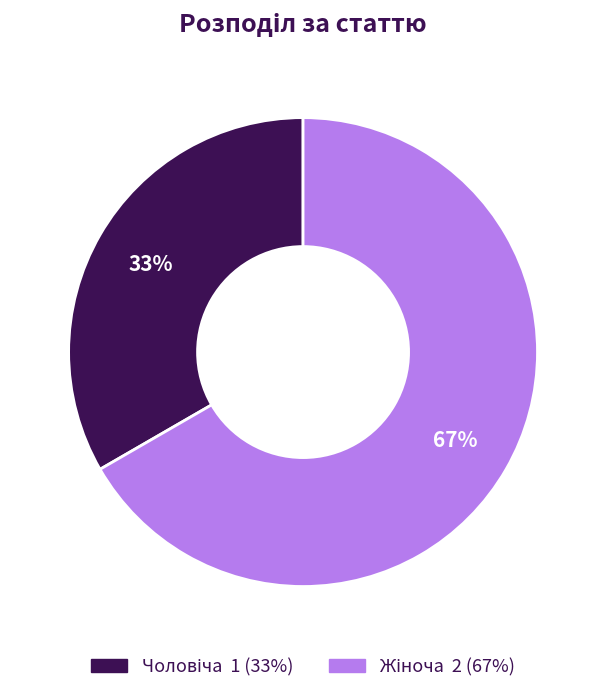

To the nearest percent, what is the average slice percentage?

50%